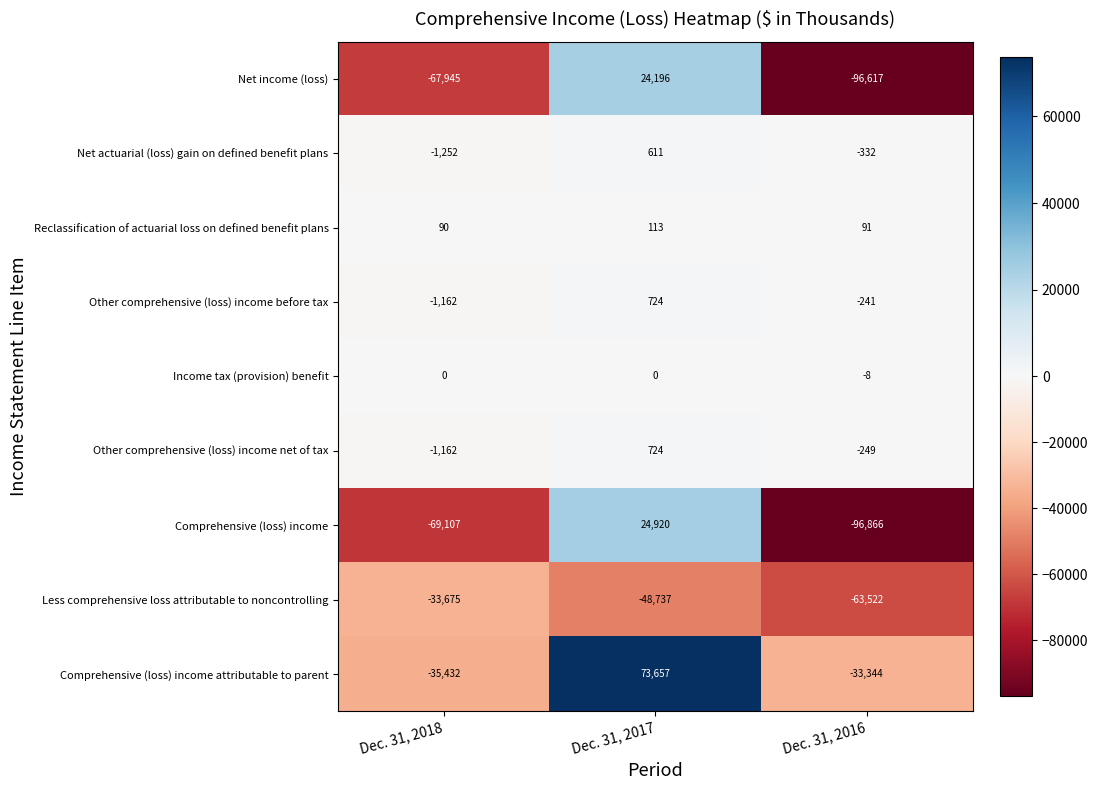

True or false: Net income (loss) has a value of -108370 at Dec. 31, 2018.

False